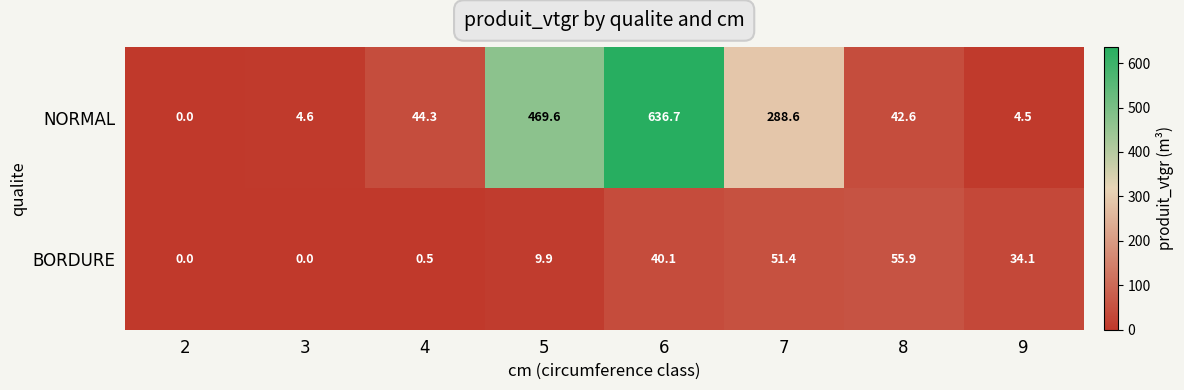

Which series has the largest total across all categories?

NORMAL